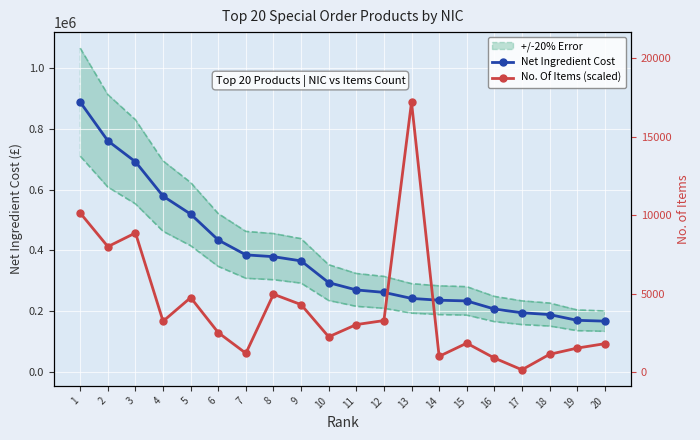

List the series in order of their overall mean, highest first.

Net Ingredient Cost, No. Of Items (scaled)